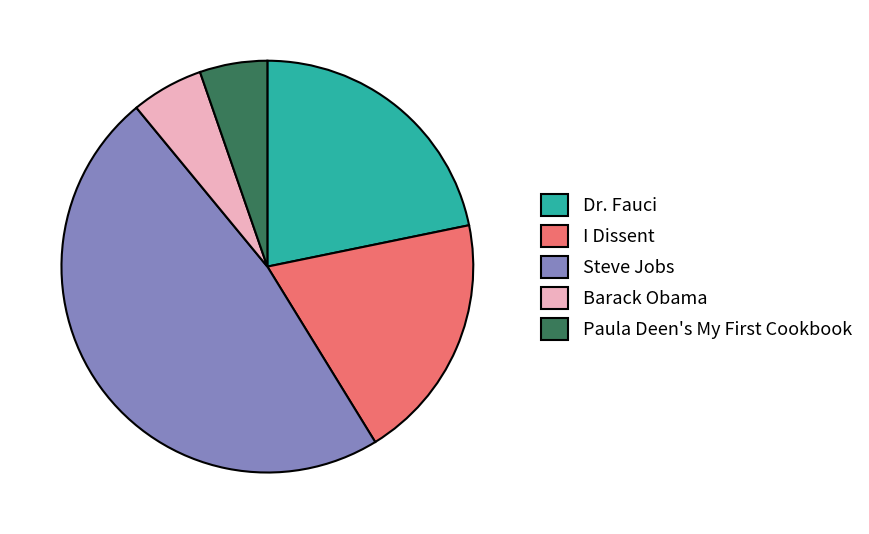

Does Steve Jobs represent more than half of the total?

No